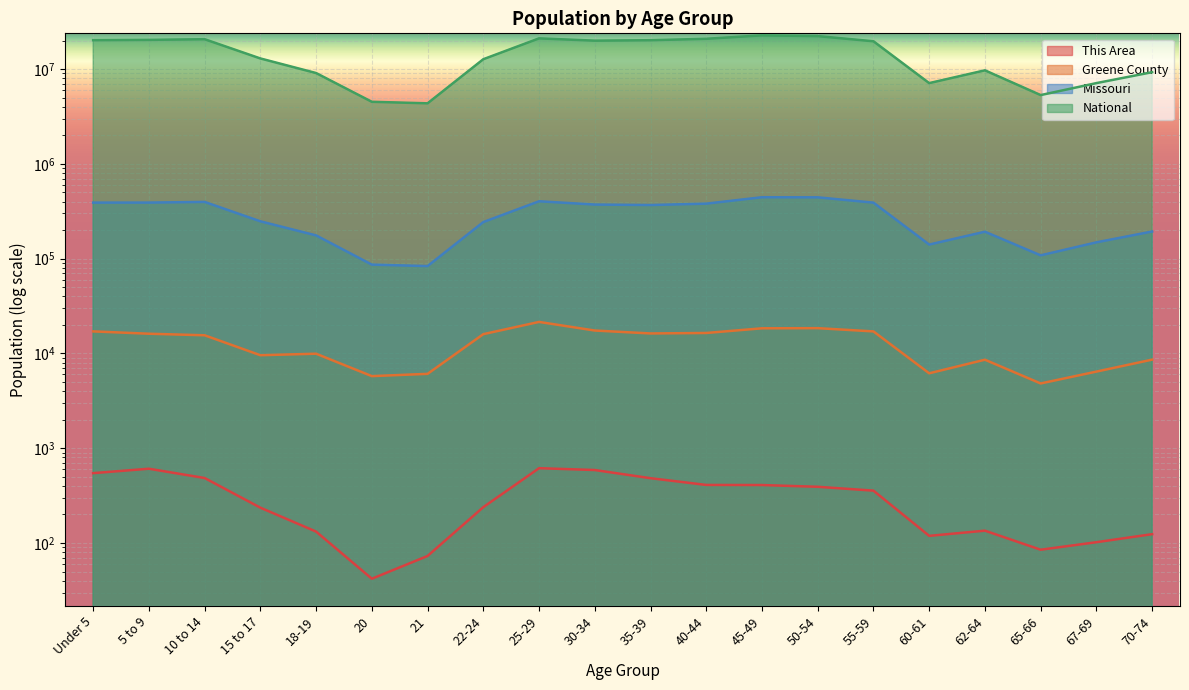

The value of National at 60-61 is 12641017. True or false?

False